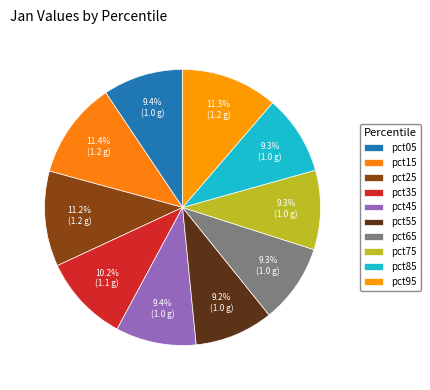

Count the number of slices in the pie.

10